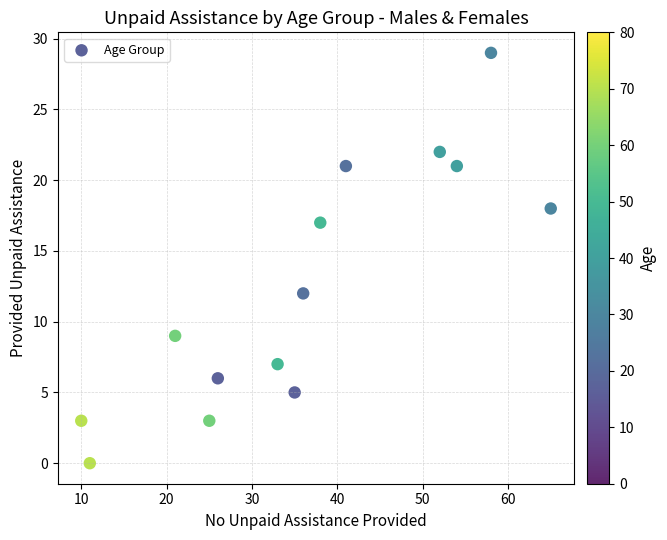

What is the range of Y values (max minus min)?

29